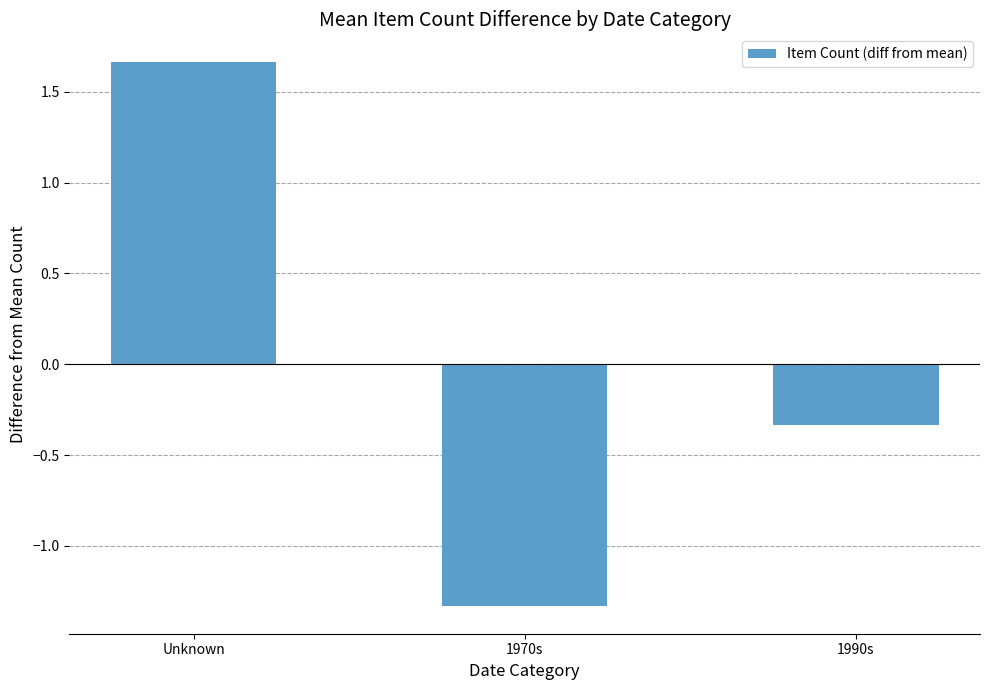

At which category does the chart reach its minimum across all series?

1970s